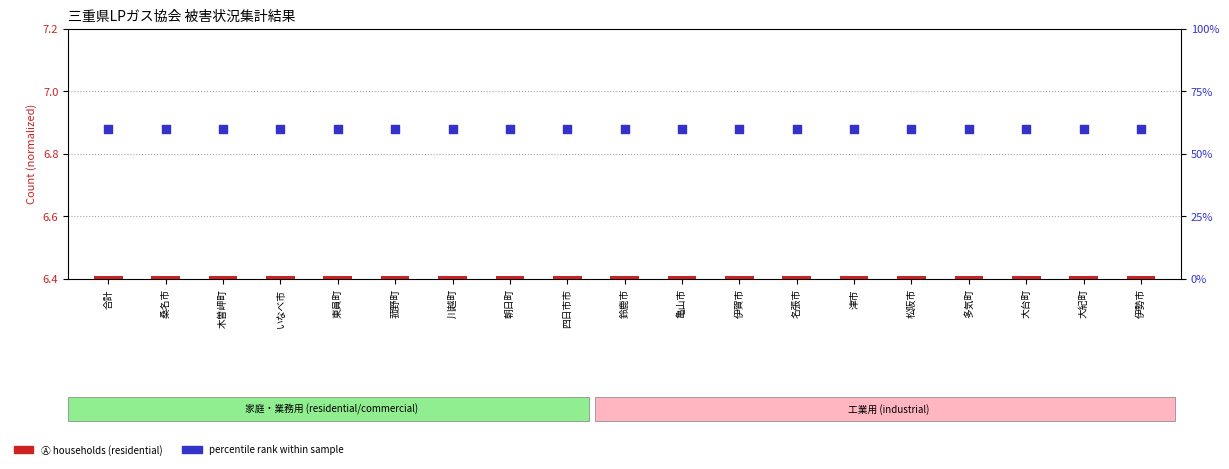

At how many categories does at least one series exceed 5?

19